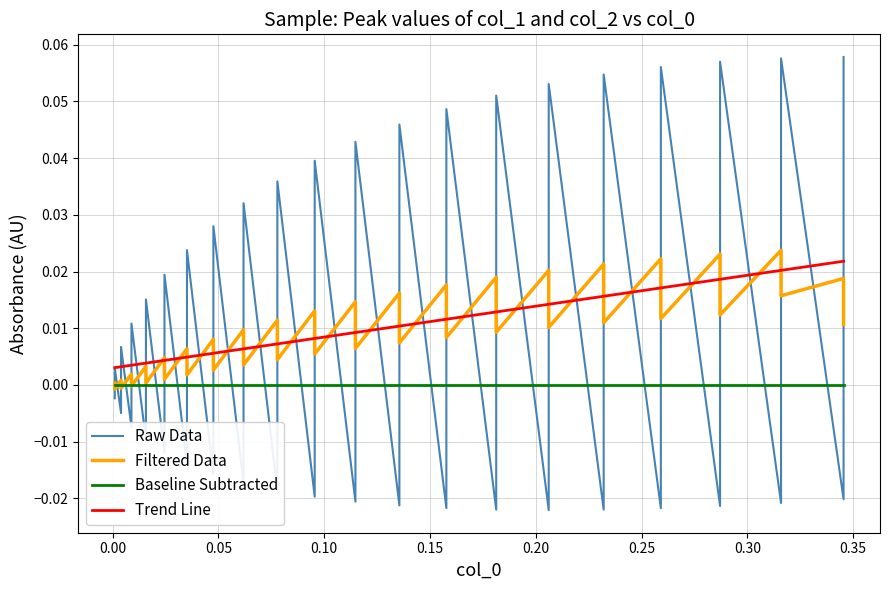

True or false: Trend Line has more than 2 interior local peaks.

False